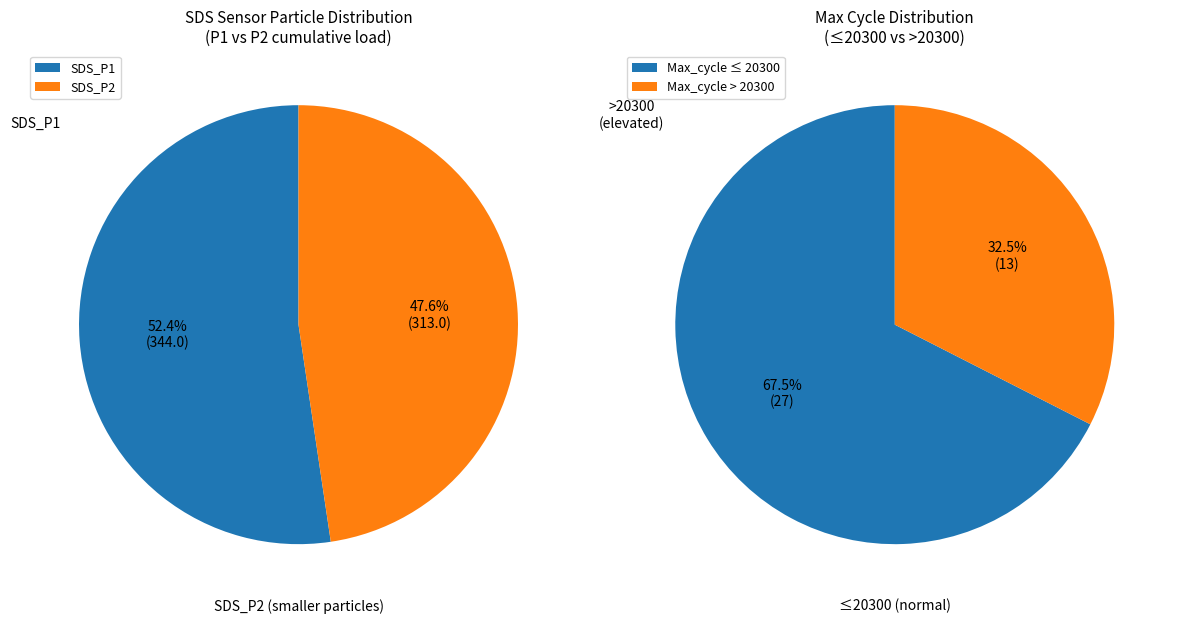

The 20 slice represents 14% of the pie. True or false?

False